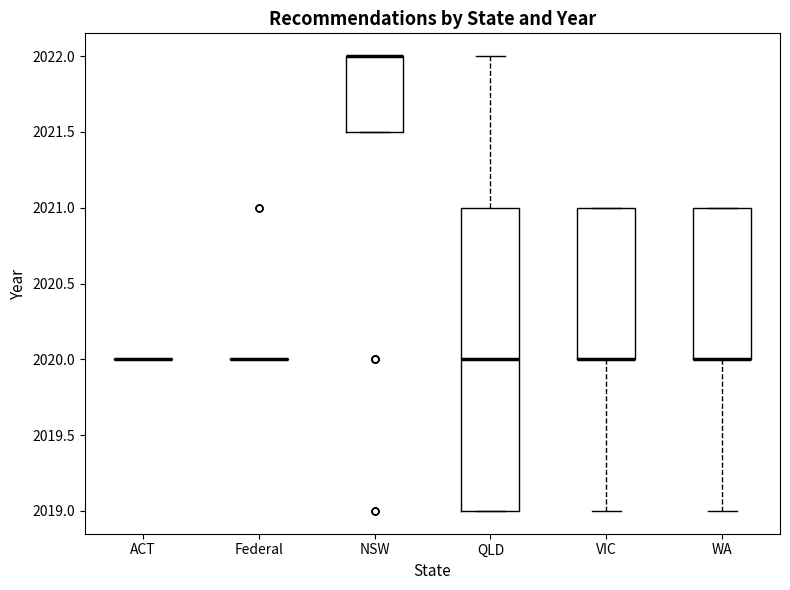

Reading left to right, transcribe this box plot: for each box, give where its median line is, the range the box spans, and where its two whiskers end, as read against the y-axis. The values are not printed on the chart, so give them approximately, as read against the axis.

ACT: box collapsed to a line at 2020.0, whiskers 2020.0 to 2020.0
Federal: box collapsed to a line at 2020.0, whiskers 2020.0 to 2020.0
NSW: median 2022.0 (drawn on the box's upper edge), box 2021.5 to 2022.0, whiskers 2021.5 to 2022.0
QLD: median 2020.0, box 2019.0 to 2021.0, whiskers 2019.0 to 2022.0
VIC: median 2020.0 (drawn on the box's lower edge), box 2020.0 to 2021.0, whiskers 2019.0 to 2021.0
WA: median 2020.0 (drawn on the box's lower edge), box 2020.0 to 2021.0, whiskers 2019.0 to 2021.0